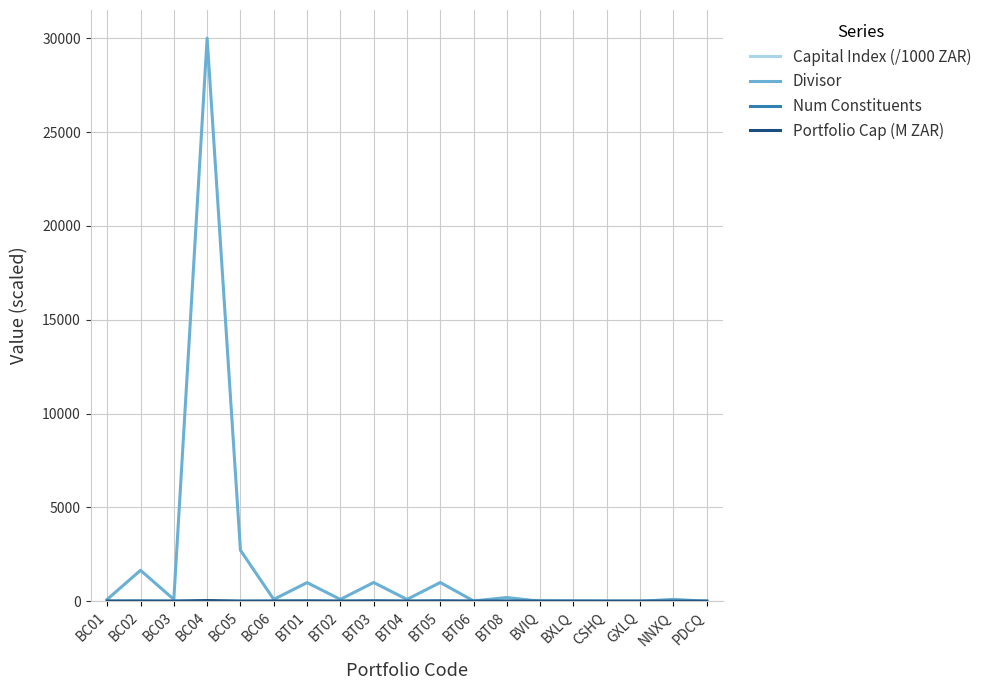

What is the total value across all series at BC03?

118.0